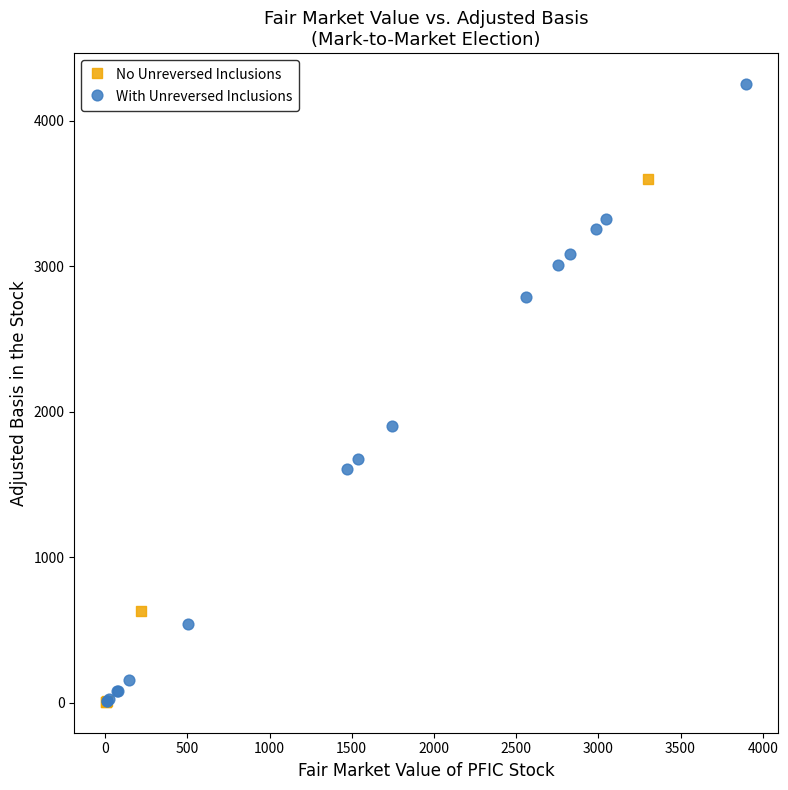

Which series reaches the maximum Y coordinate?

With Unreversed Inclusions